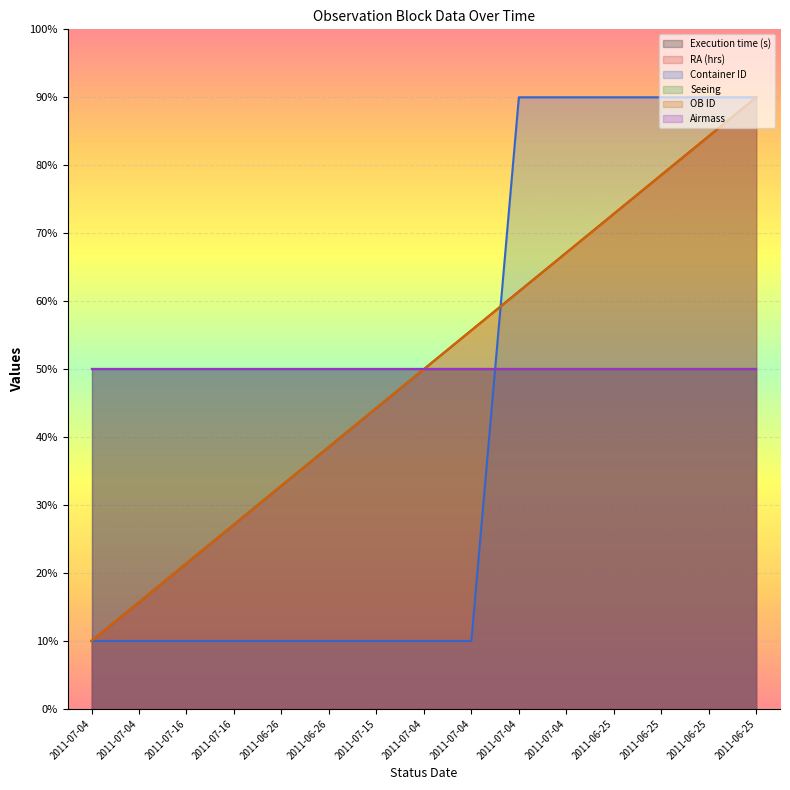

Which series changed the most between 2011-07-04 and 2011-06-25?

Container ID